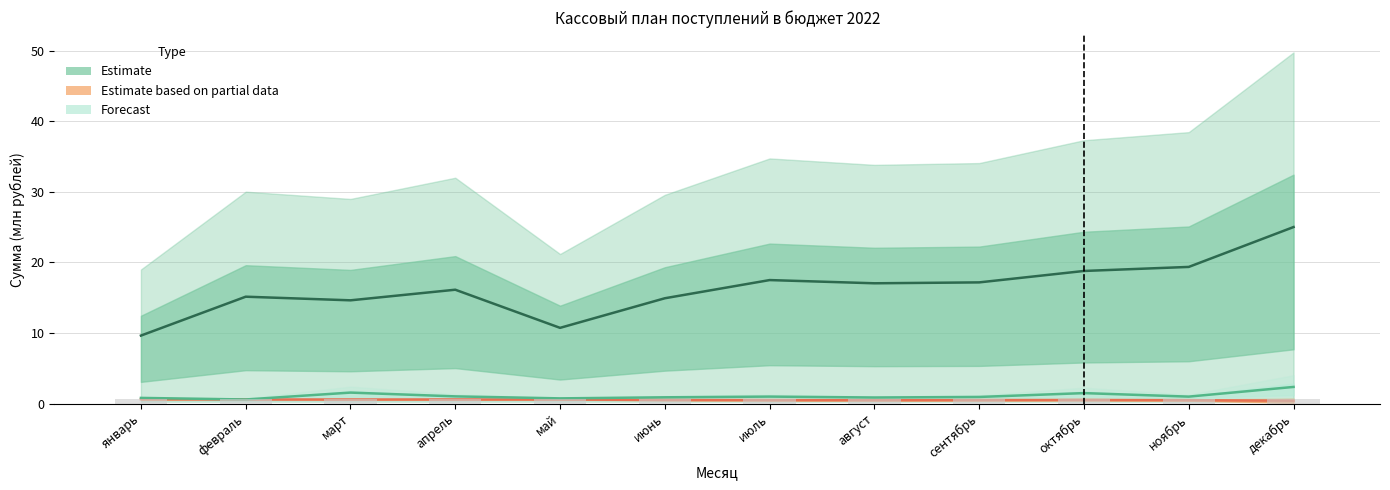

What is the value of the Доходы физ лиц bar at the 6th from the left?

14.9